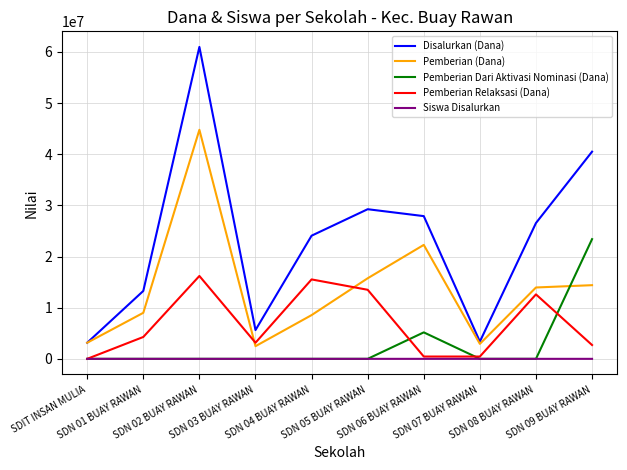

True or false: Siswa Disalurkan and Pemberian (Dana) cross at least once.

False